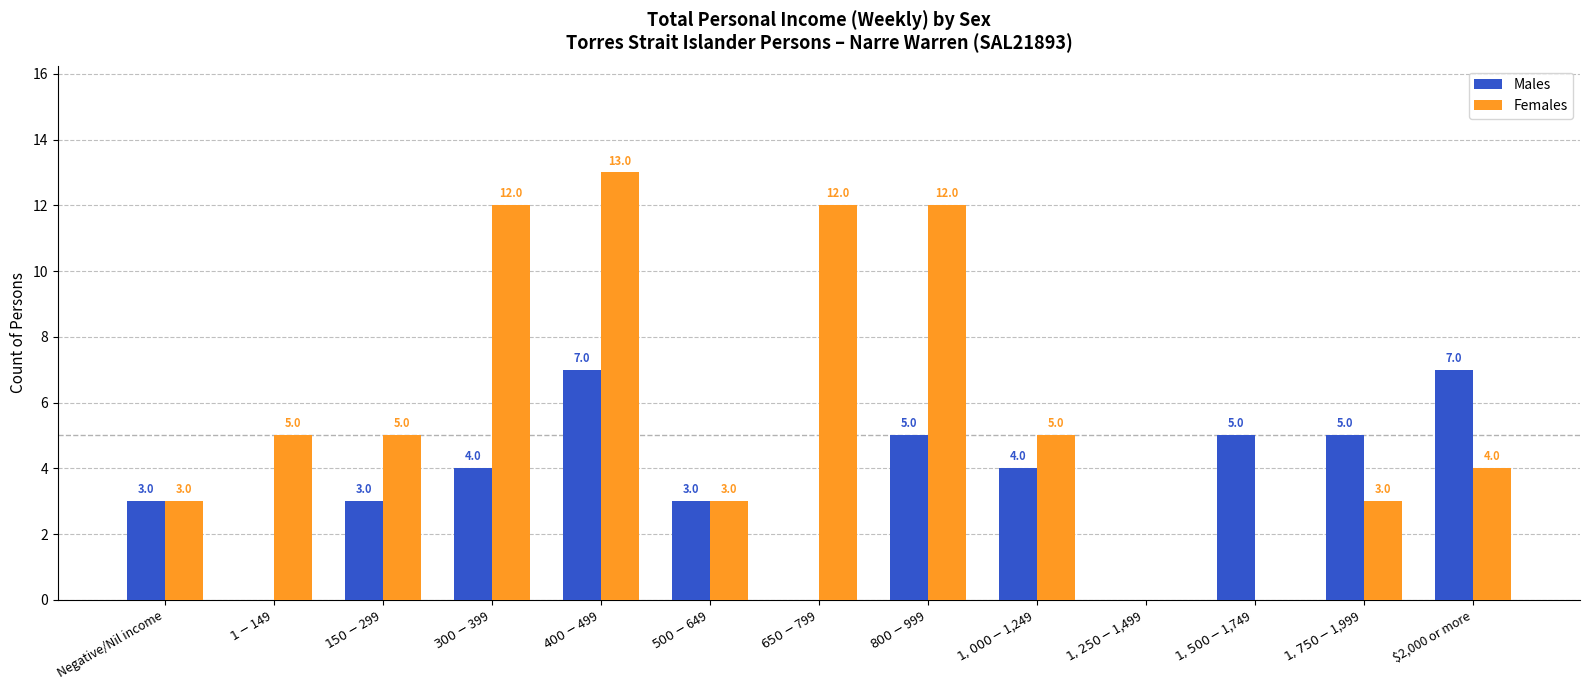

What are all the series names shown in the legend?

Males, Females